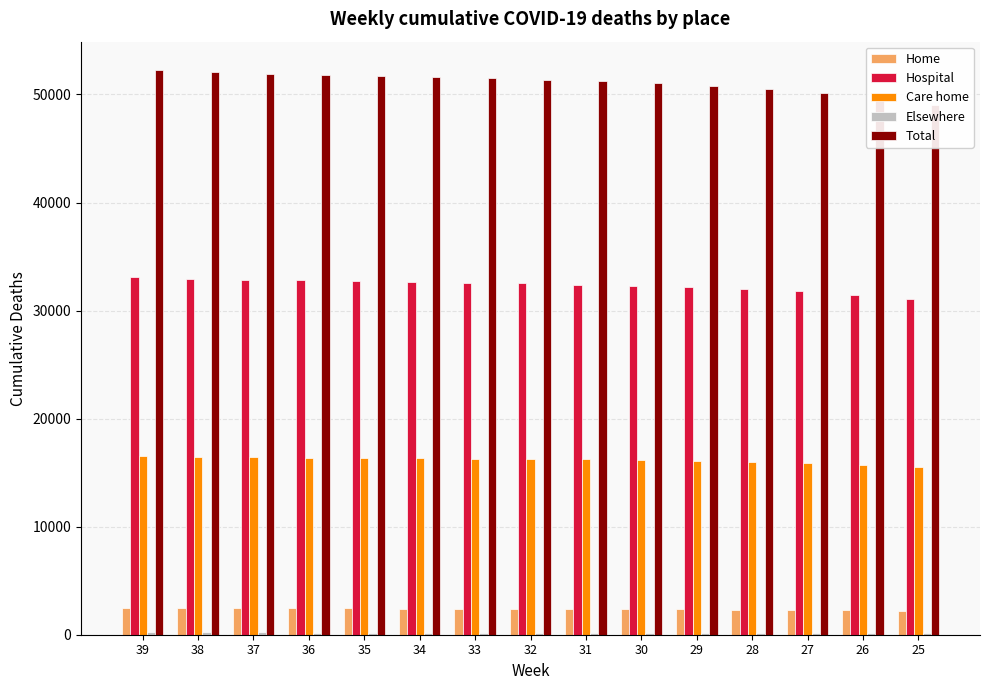

How many values in the Elsewhere series are below 200?

6